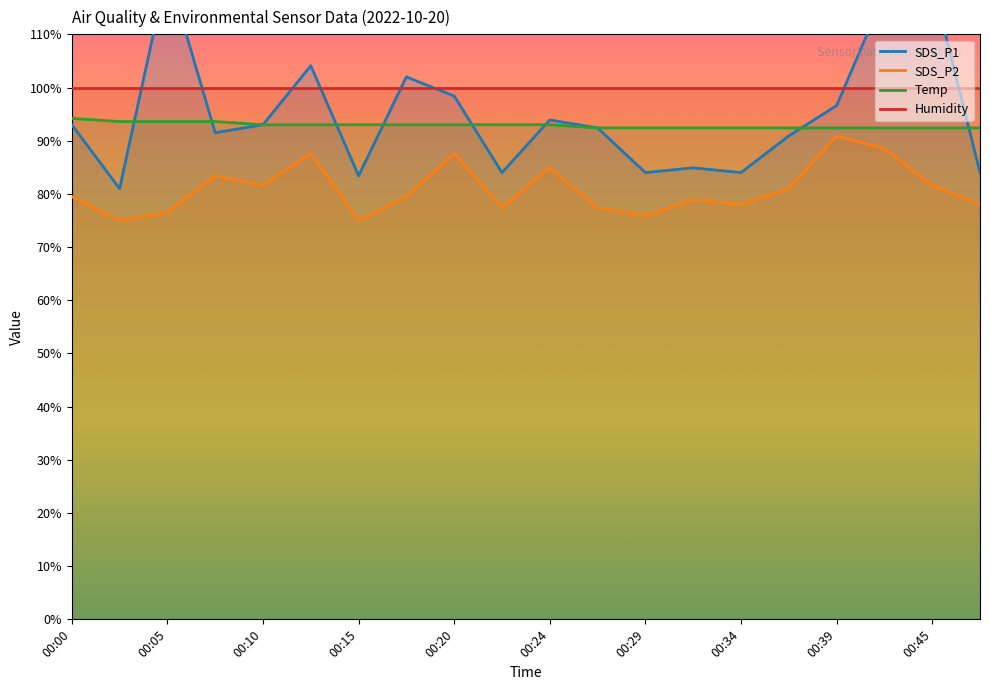

What is the label of the 12th point from the left?

11